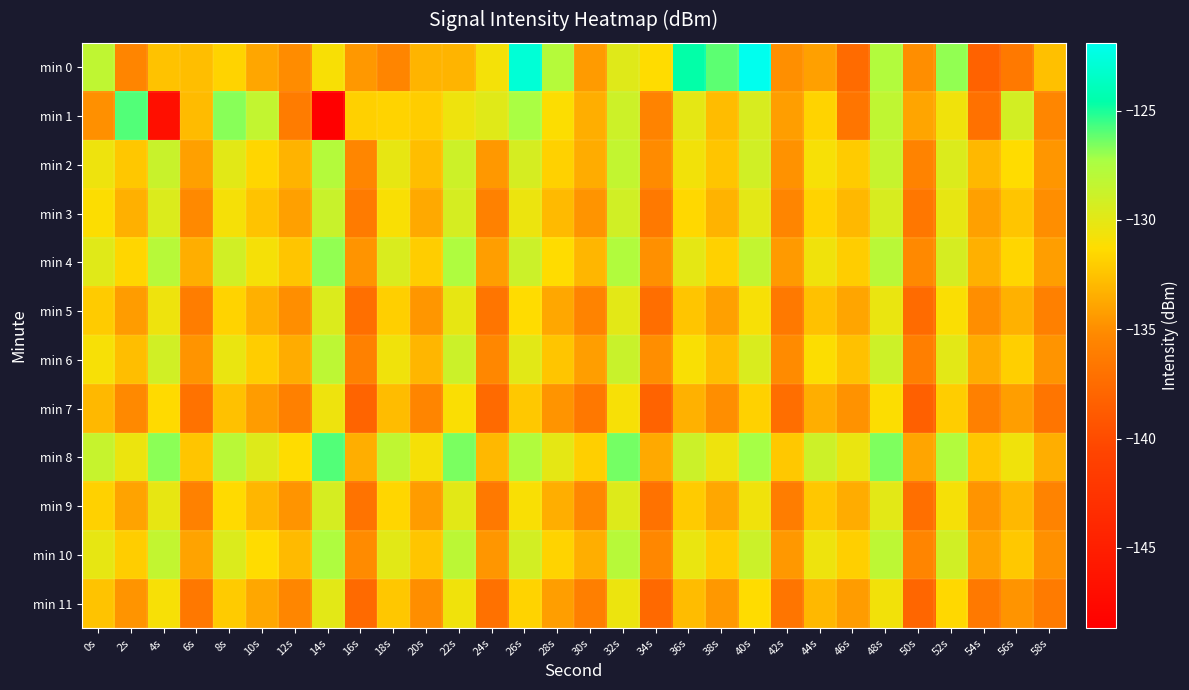

What is the total value across all series at 44s?

-1581.0